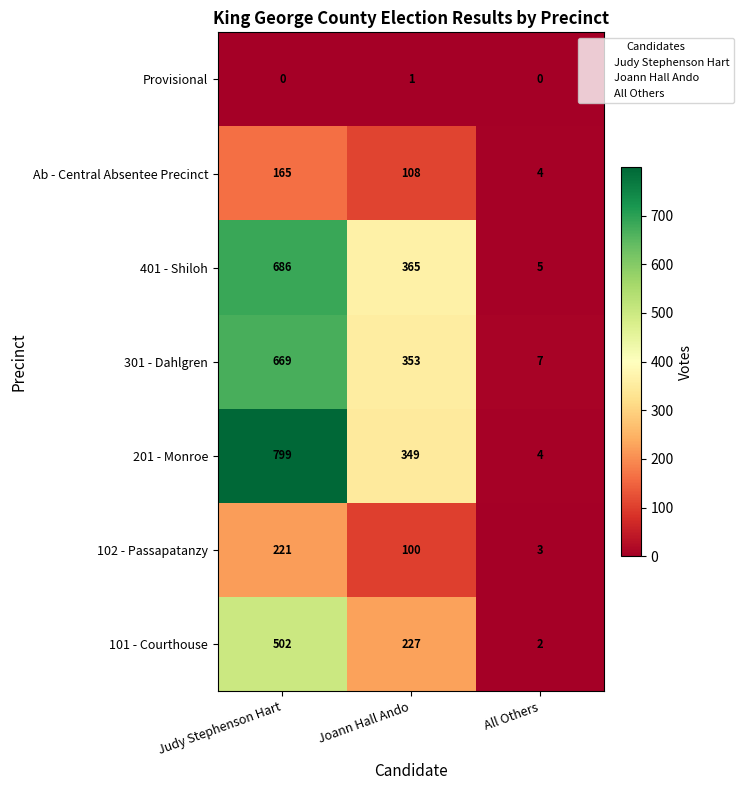

Which series has the largest range (max minus min)?

201 - Monroe